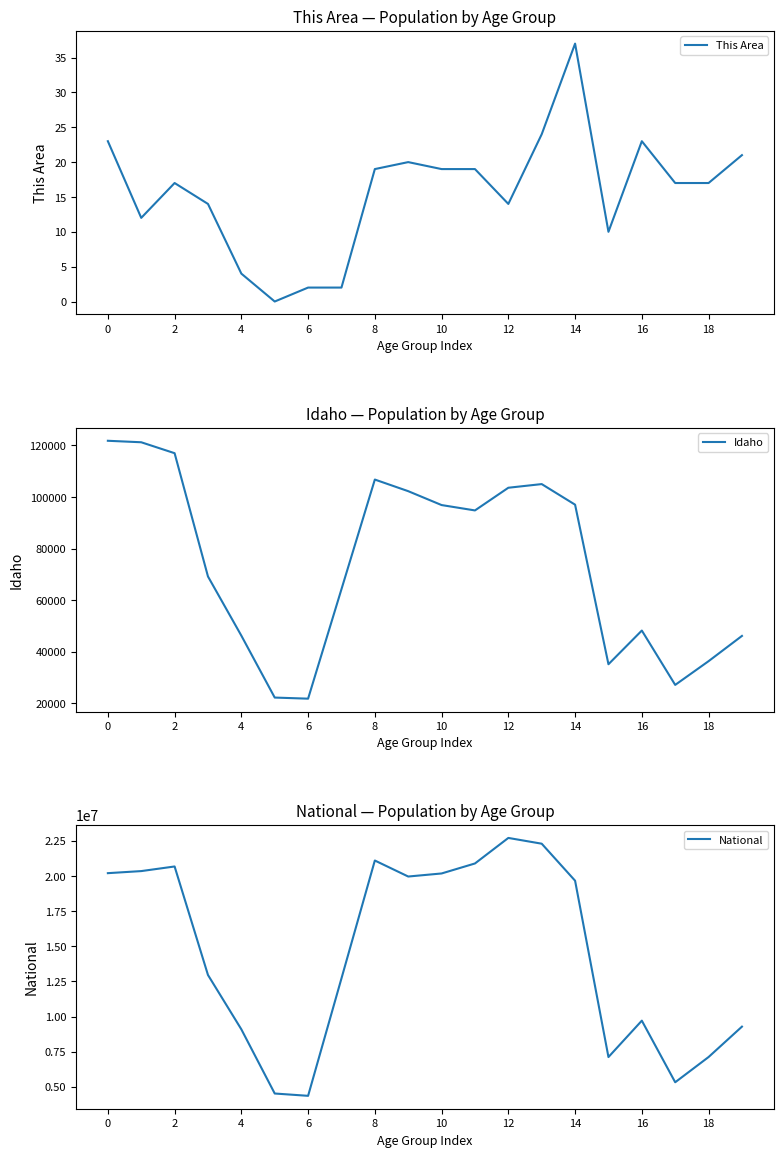

What is the approximate value of This Area at 16, to the nearest 10?

20